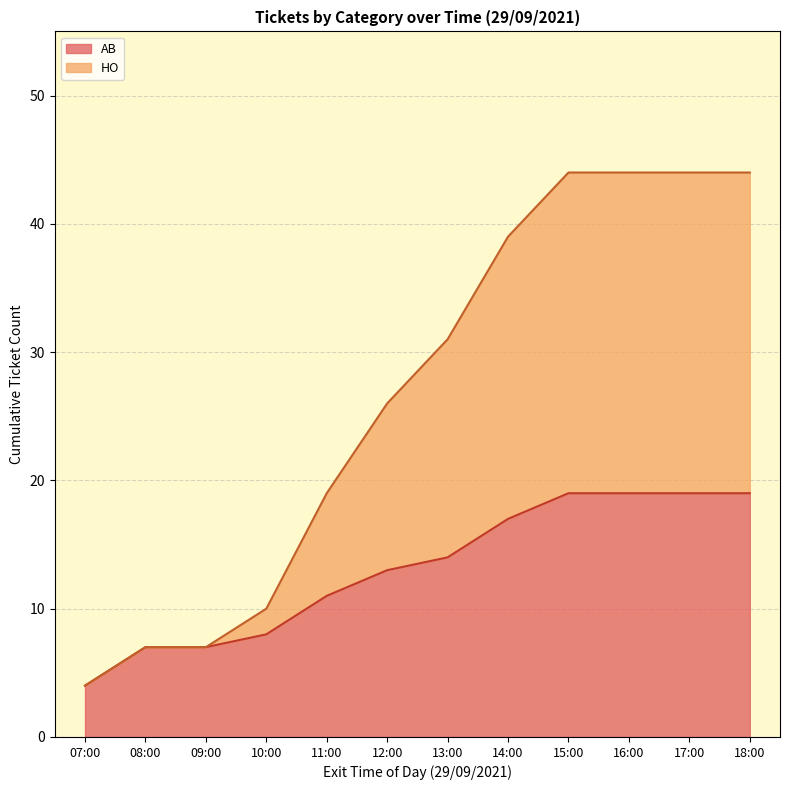

Is it true that AB equals 7 at 09:00?

True